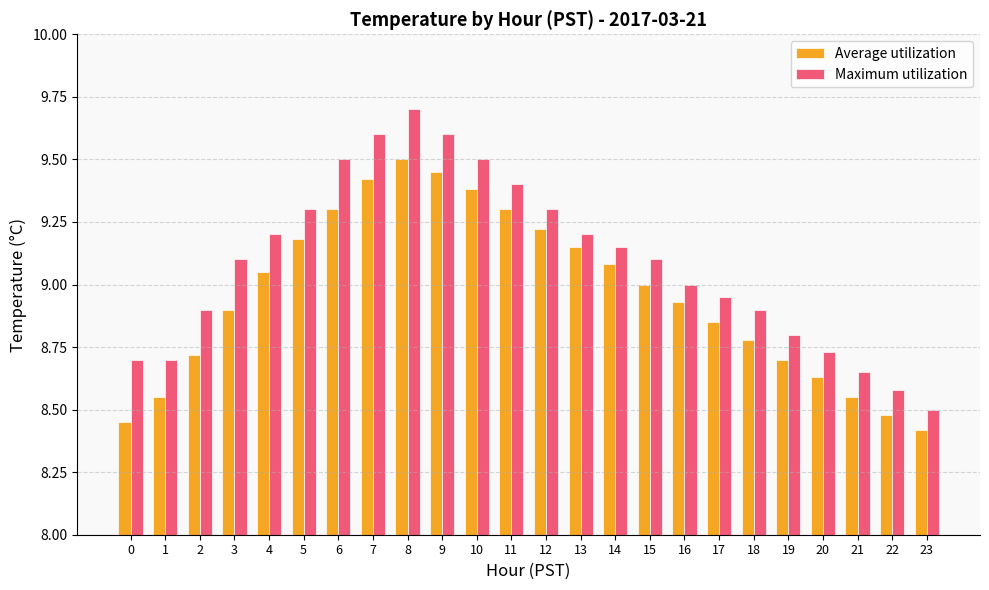

Which series changed the most between 5 and 19?

Maximum utilization